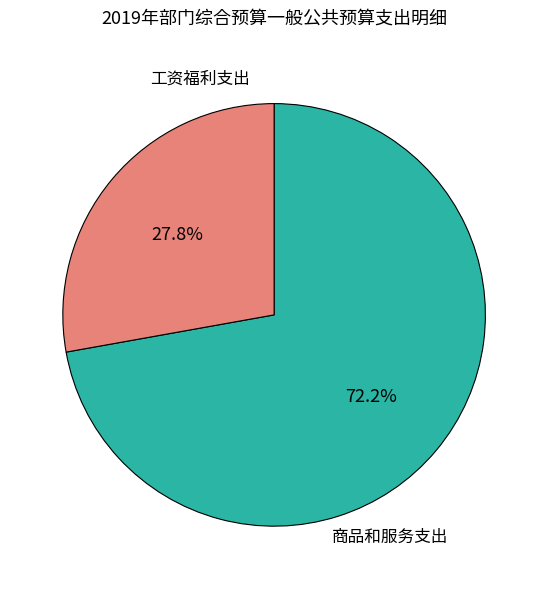

Is there any slice that represents more than half of the pie?

Yes